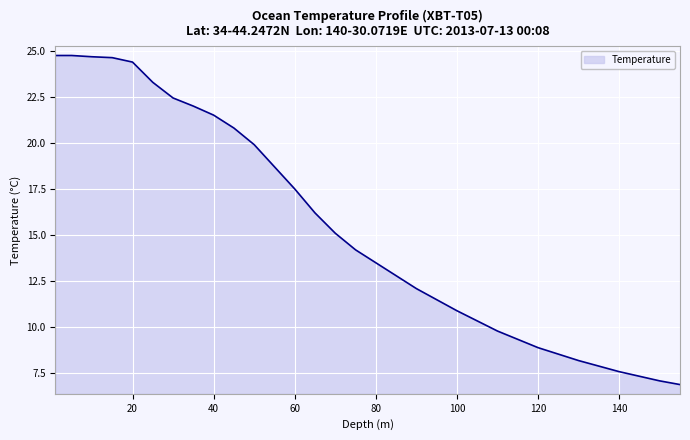

What is the maximum value shown in the chart?

24.7